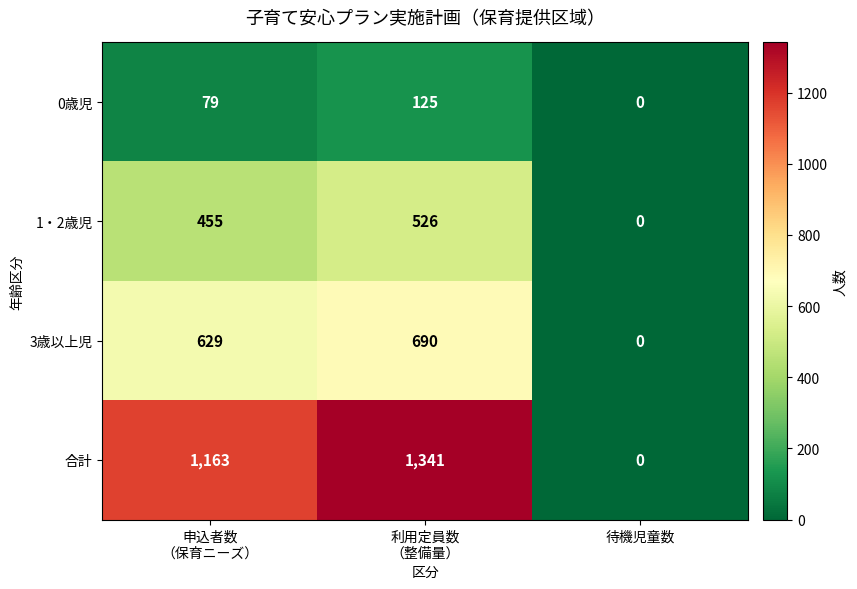

What is the sum of all 1・2歳児 values?

981